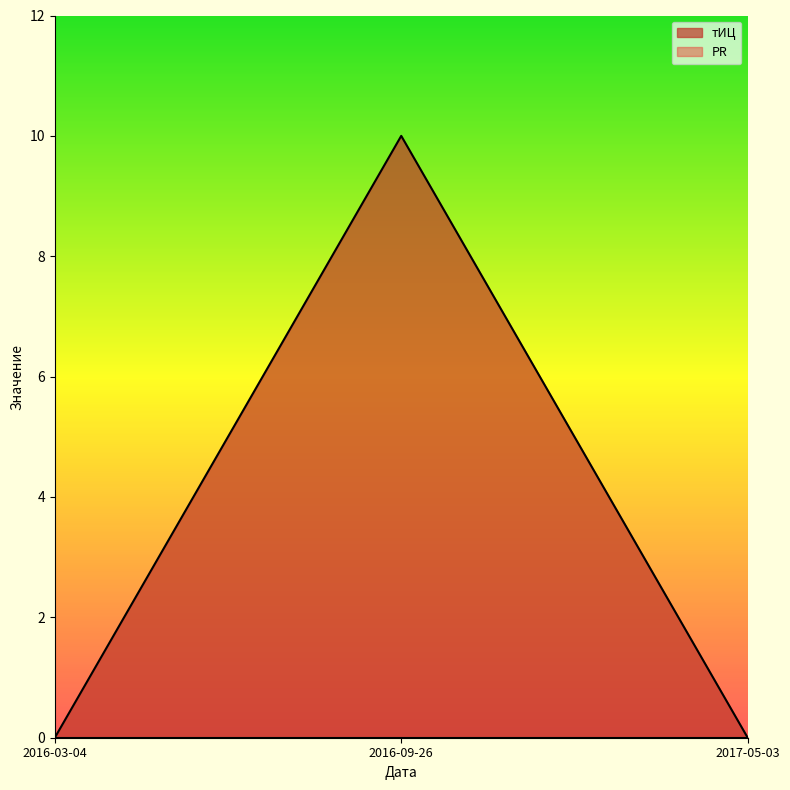

Reading right to left, list all the values displayed in this chart.

2017-05-03=0	2016-09-26=10	2016-03-04=0